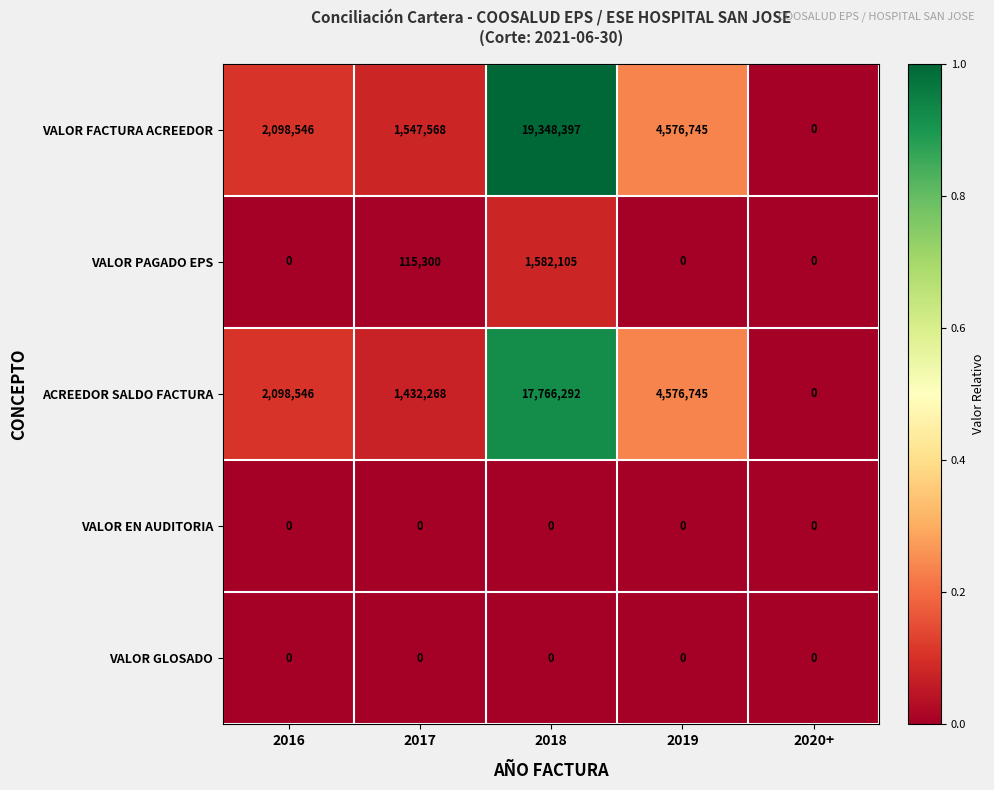

What is the sum of all VALOR FACTURA ACREEDOR values?

27571256